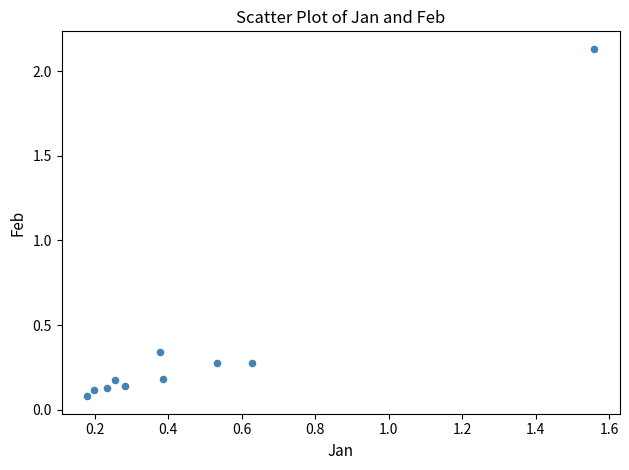

What is the range of X values (max minus min)?

1.4